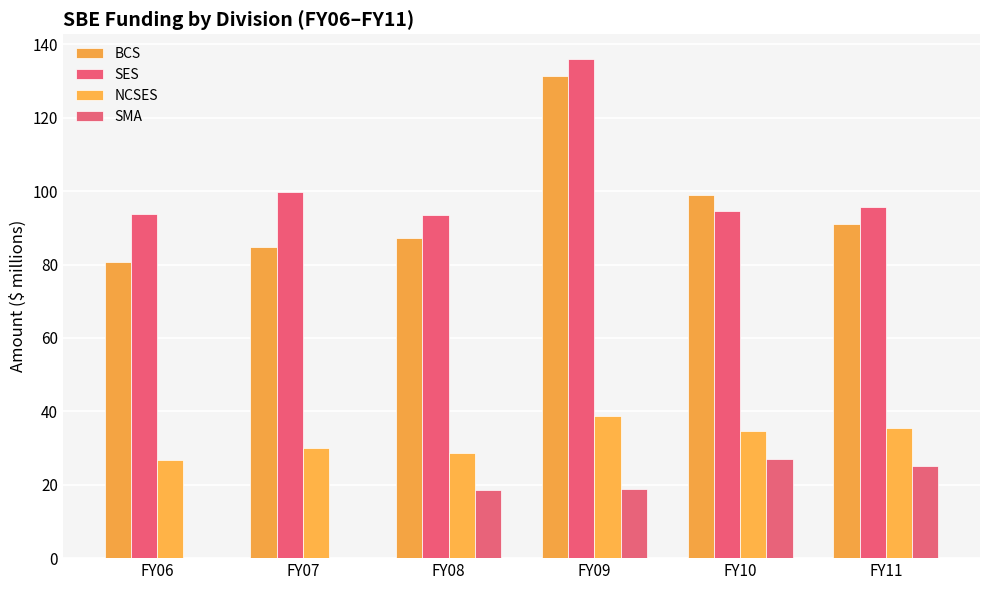

Is the value of SES at FY09 greater than the value of BCS at FY08?

Yes